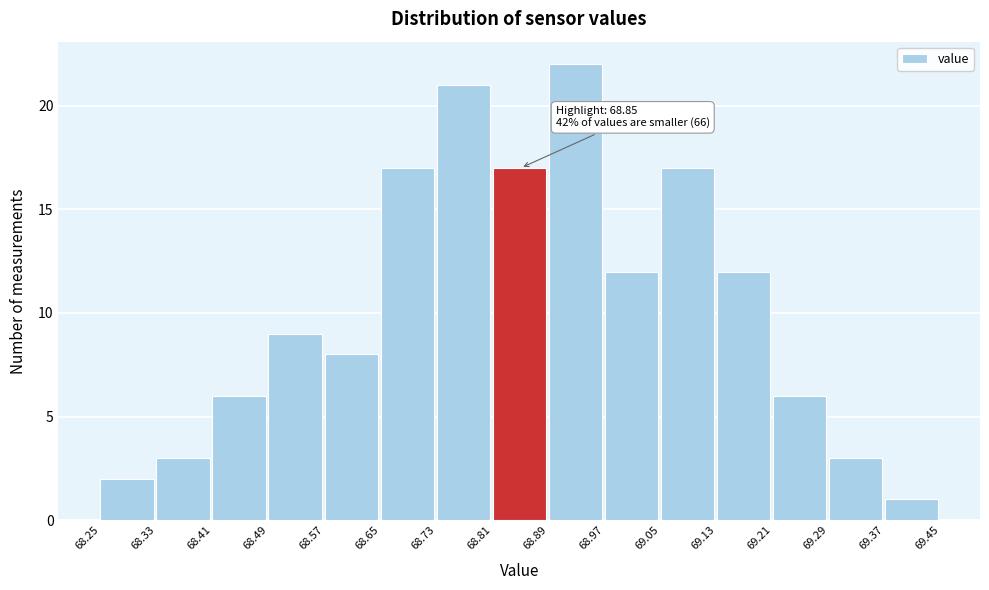

Over which range of the x-axis is the bar tallest?

68.89 to 68.97